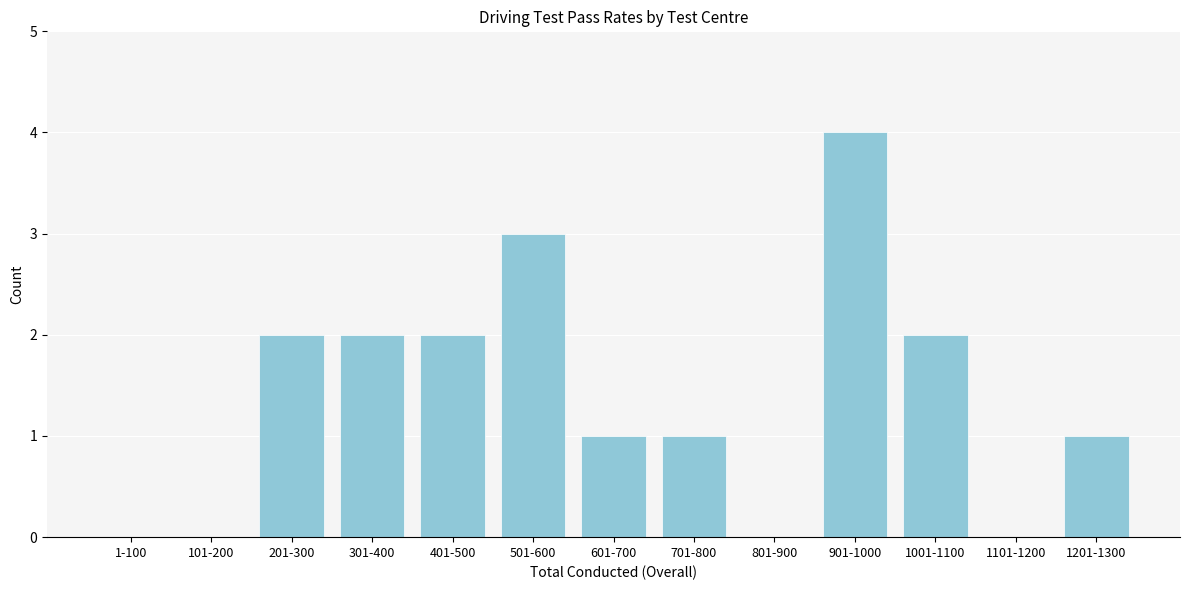

Reading right to left, extract all data points from this chart.

1201-1300=1	1101-1200=0	1001-1100=2	901-1000=4	801-900=0	701-800=1	601-700=1	501-600=3	401-500=2	301-400=2	201-300=2	101-200=0	1-100=0